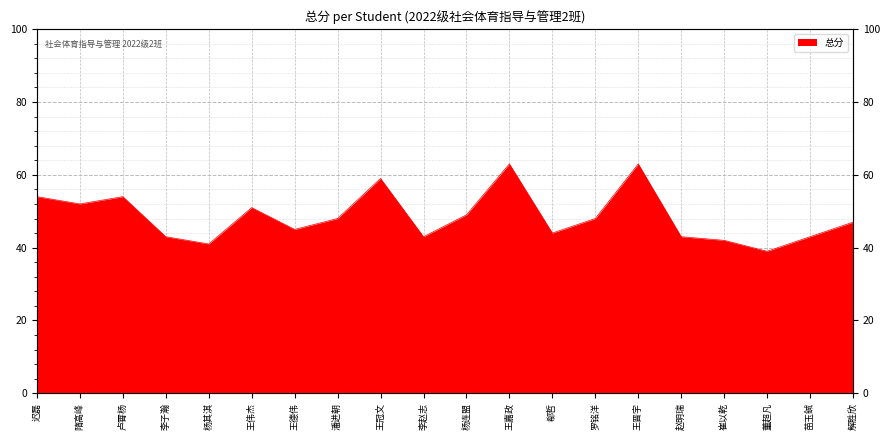

Which category has the highest value across all series?

王嘉政